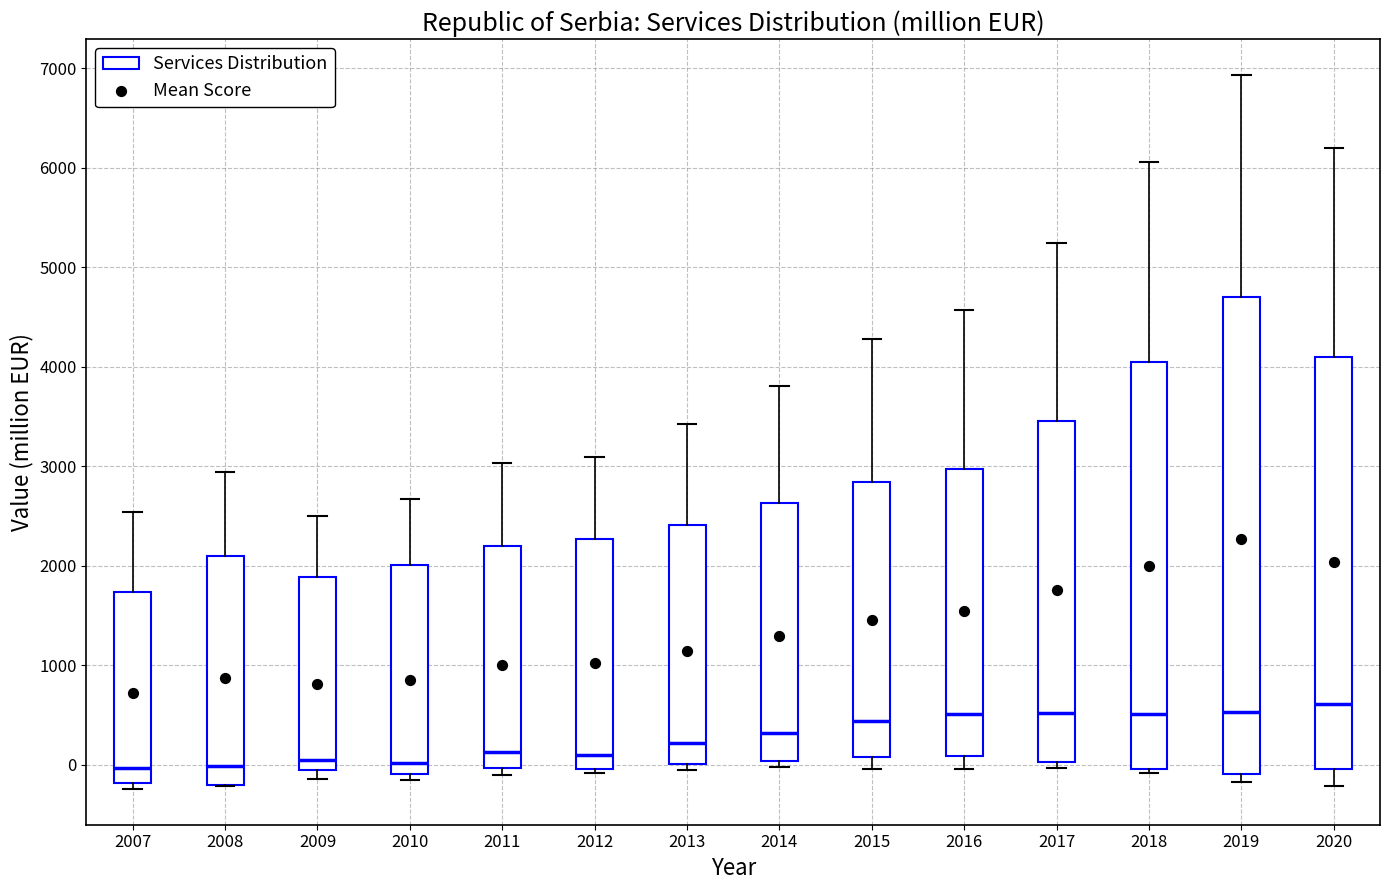

Reading left to right, read every box against the y-axis: the position of its median line, the range the box covers, and the ends of its whiskers. The values are not printed on the chart, so give them approximately, as read against the axis.

2007: median 0, box -200 to 1700, whiskers -200 (just below the box's lower edge) to 2500
2008: median 0, box -200 to 2100, whiskers -200 to 2900
2009: median 0 (just above the box's lower edge), box 0 to 1900, whiskers -100 to 2500
2010: median 0, box -100 to 2000, whiskers -200 to 2700
2011: median 100, box 0 to 2200, whiskers -100 to 3000
2012: median 100, box 0 to 2300, whiskers -100 to 3100
2013: median 200, box 0 to 2400, whiskers 0 (just below the box's lower edge) to 3400
2014: median 300, box 0 to 2600, whiskers 0 (just below the box's lower edge) to 3800
2015: median 400, box 100 to 2800, whiskers 0 to 4300
2016: median 500, box 100 to 3000, whiskers 0 to 4600
2017: median 500, box 0 to 3500, whiskers 0 (just below the box's lower edge) to 5200
2018: median 500, box 0 to 4000, whiskers -100 to 6100
2019: median 500, box -100 to 4700, whiskers -200 to 6900
2020: median 600, box 0 to 4100, whiskers -200 to 6200